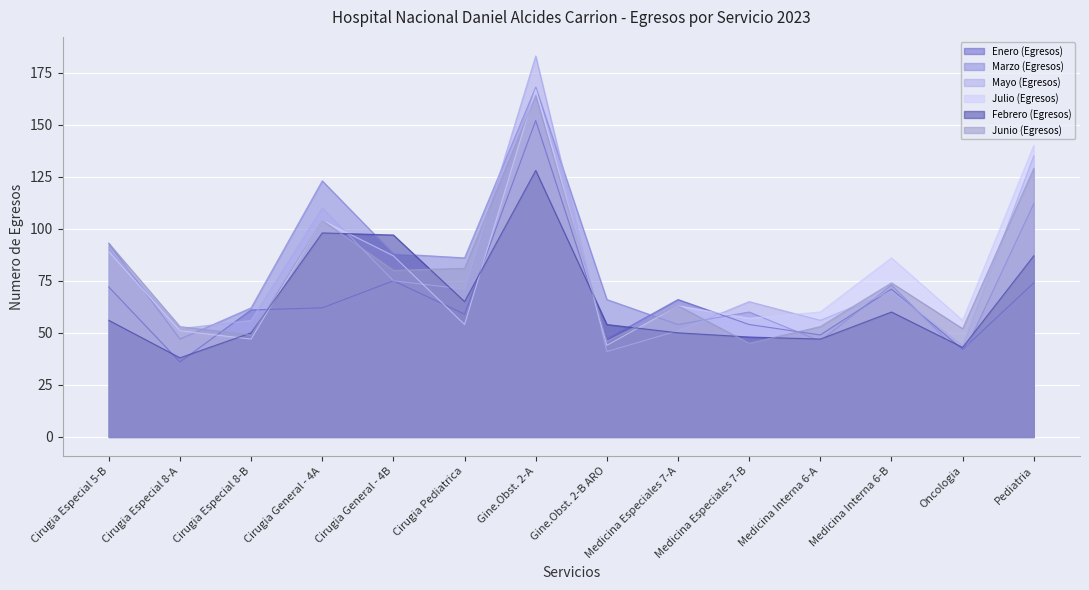

At how many categories does at least one series exceed 80?

7